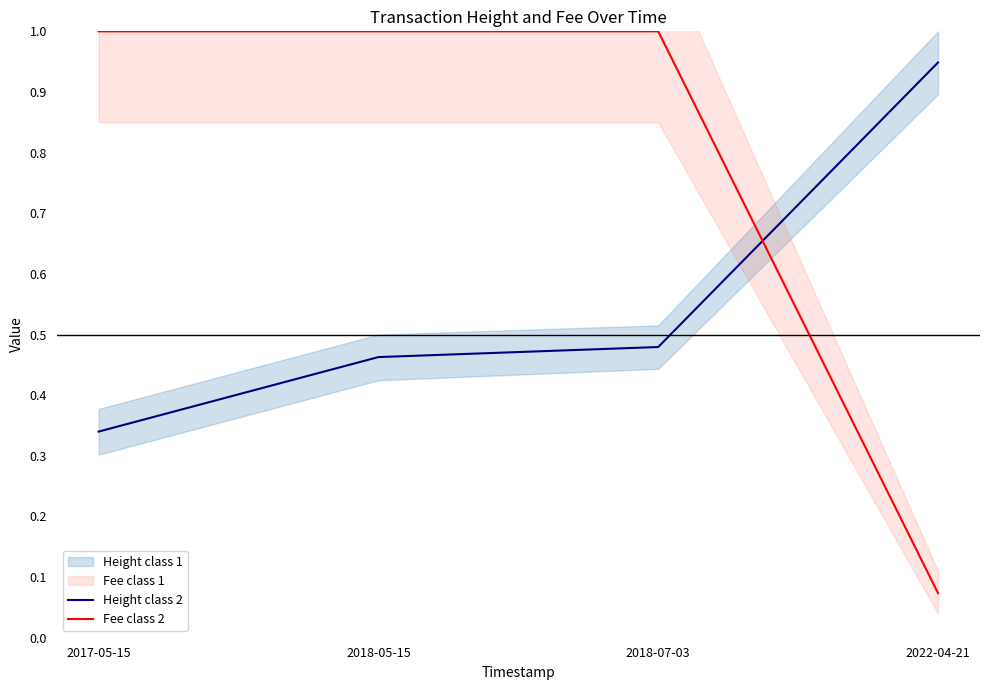

At how many categories does at least one series exceed 0?

4